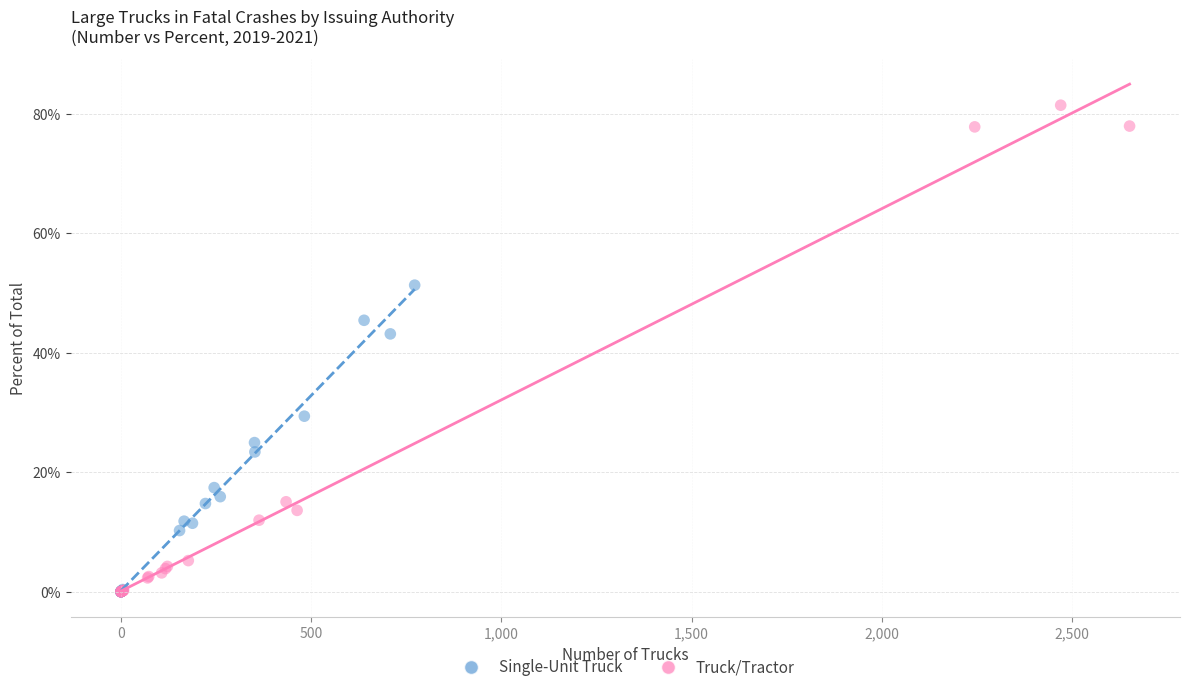

Which series has the largest Y range (max minus min)?

Truck/Tractor